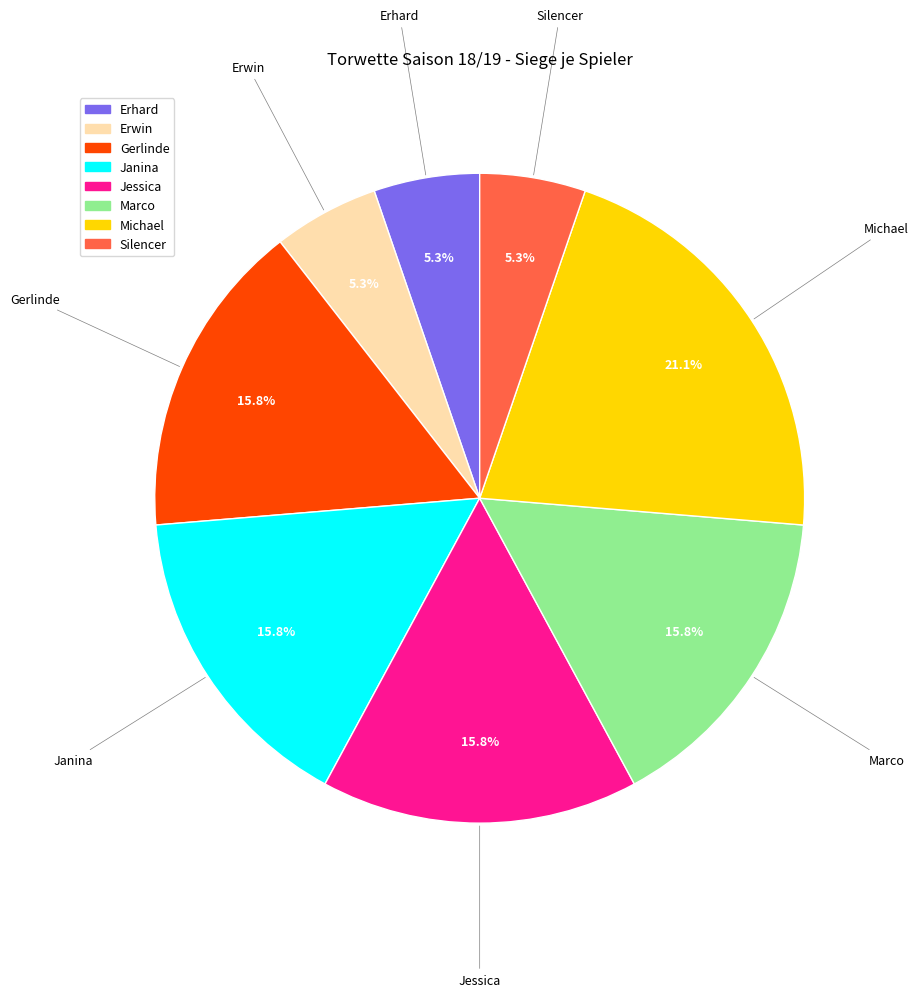

What percentage is the Erhard slice, to the nearest percent?

5%